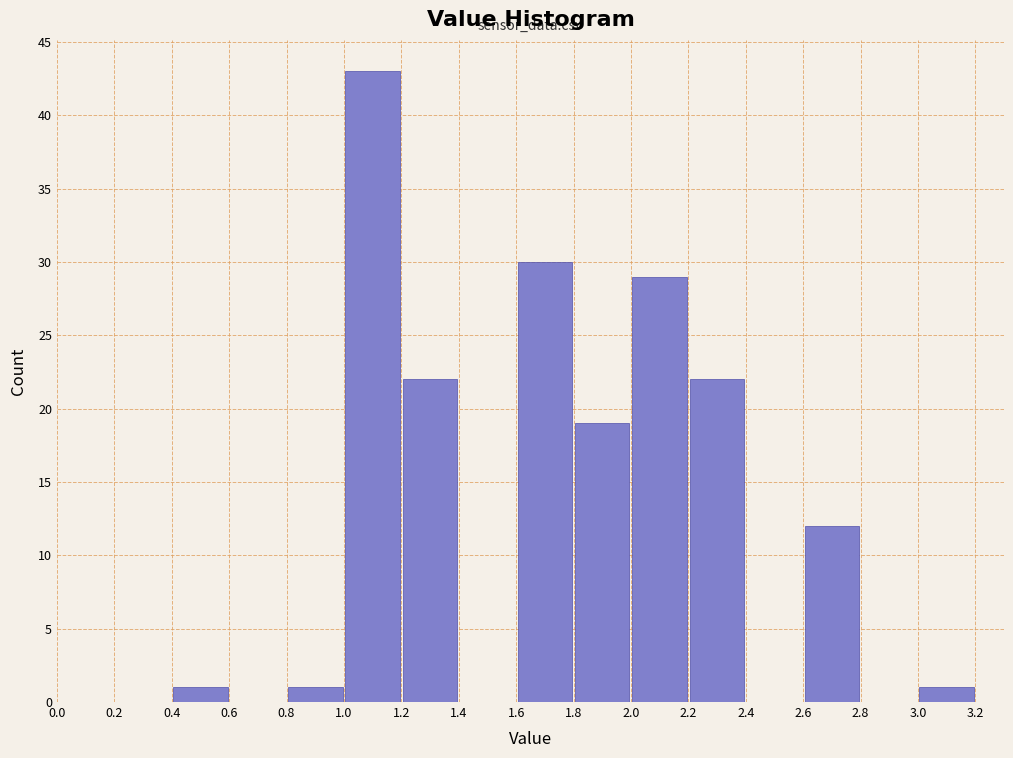

Reading left to right, transcribe this chart: for each bar, give the range it covers on the x-axis and its height. The values are not printed on the chart, so give them approximately, as read against the axis.

0.0 to 0.2: 0
0.2 to 0.4: 0
0.4 to 0.6: 1
0.6 to 0.8: 0
0.8 to 1.0: 1
1.0 to 1.2: 43
1.2 to 1.4: 22
1.4 to 1.6: 0
1.6 to 1.8: 30
1.8 to 2.0: 19
2.0 to 2.2: 29
2.2 to 2.4: 22
2.4 to 2.6: 0
2.6 to 2.8: 12
2.8 to 3.0: 0
3.0 to 3.2: 1